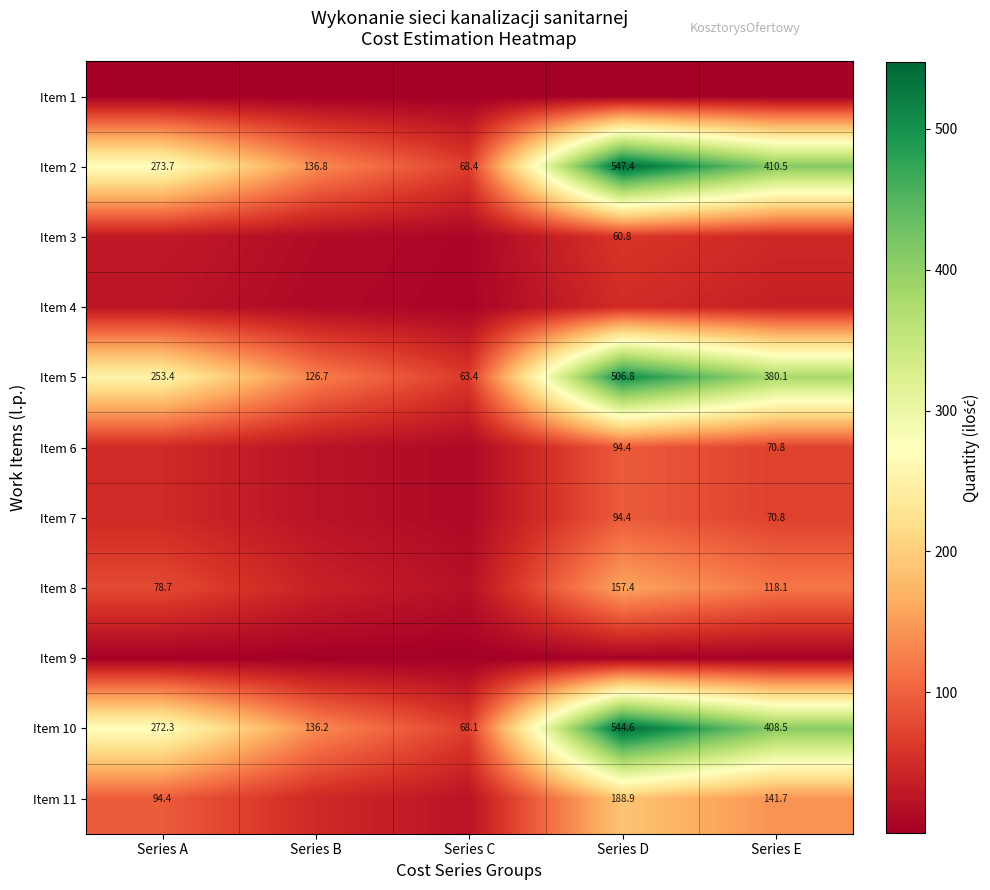

List the labels in order of Item 10 value, largest first.

Series D, Series E, Series A, Series B, Series C